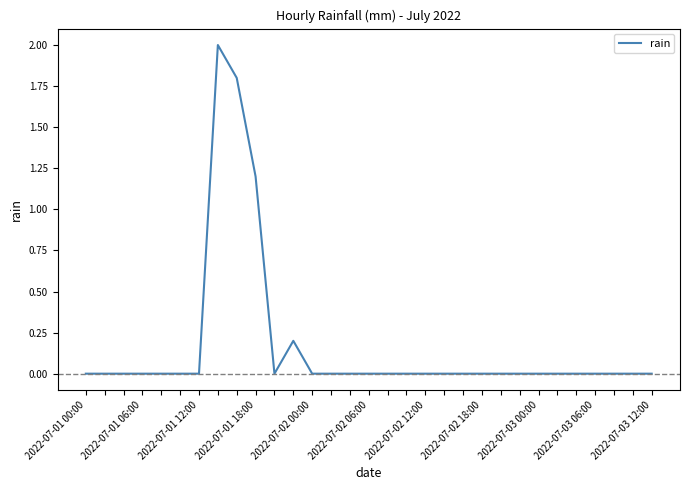

How many lines are shown in the chart?

1